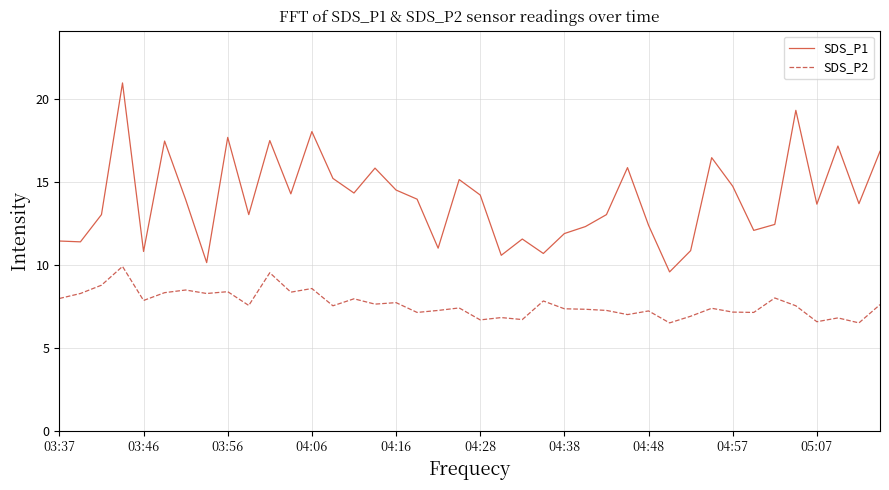

Which series has the widest spread of values?

SDS_P1